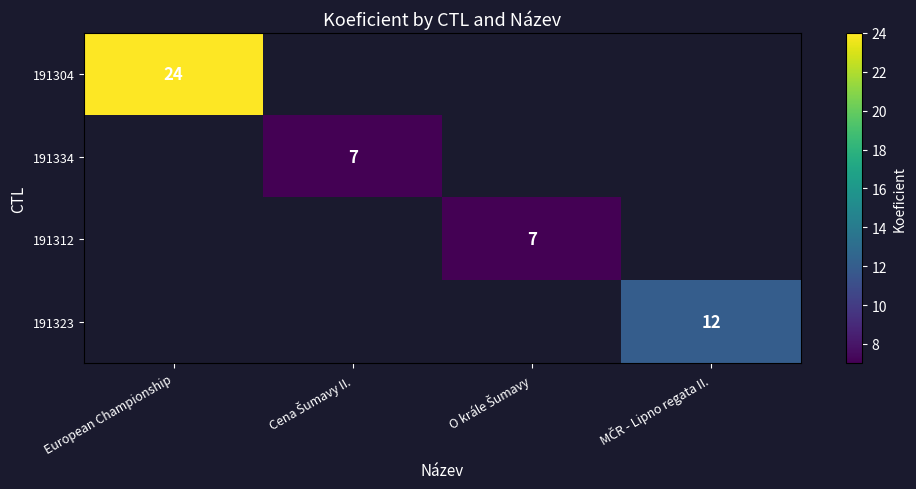

Between Cena Šumavy II. and O krále Šumavy, which is larger?

O krále Šumavy